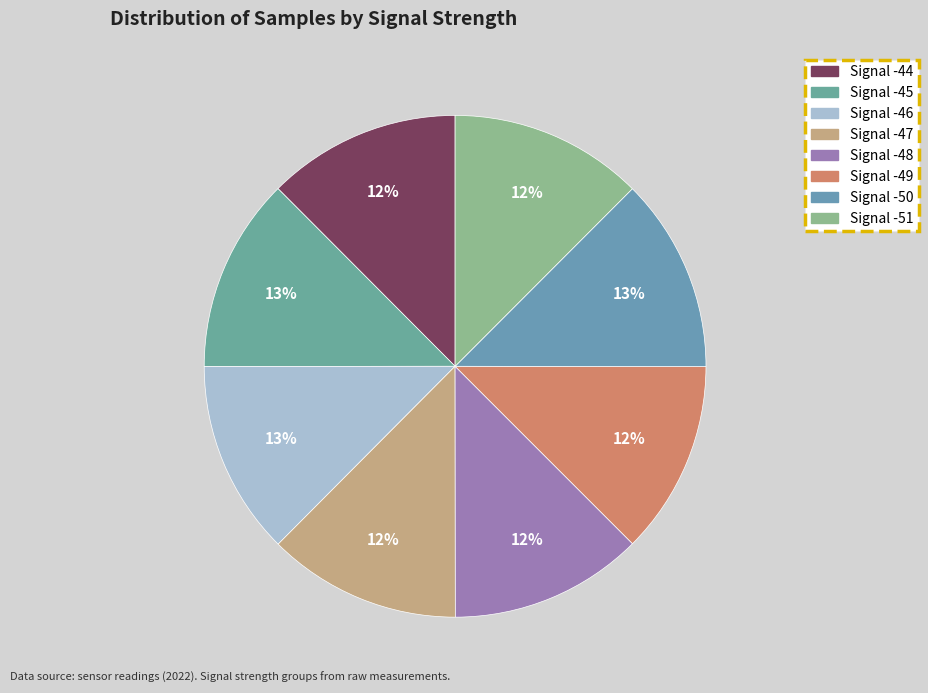

How many slices are in this pie chart?

8